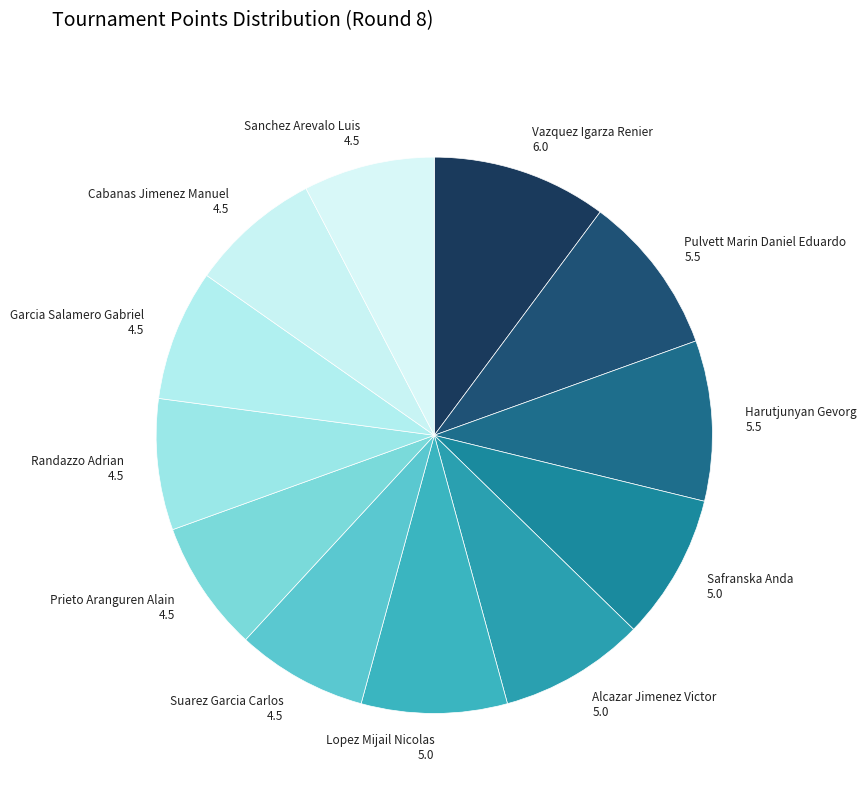

The Vazquez Igarza Renier slice represents 4% of the pie. True or false?

False